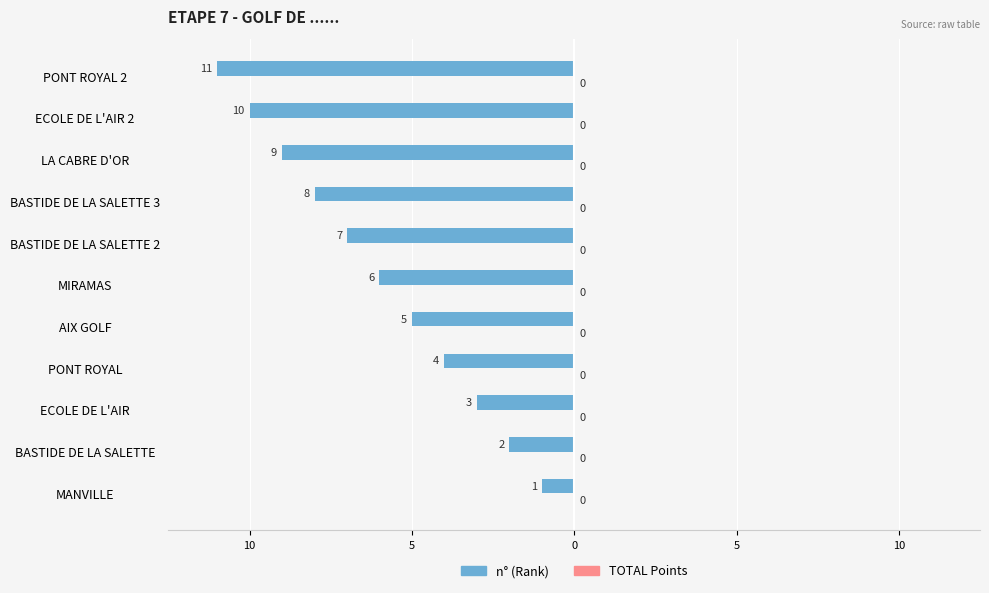

Does the chart contain any negative values?

Yes